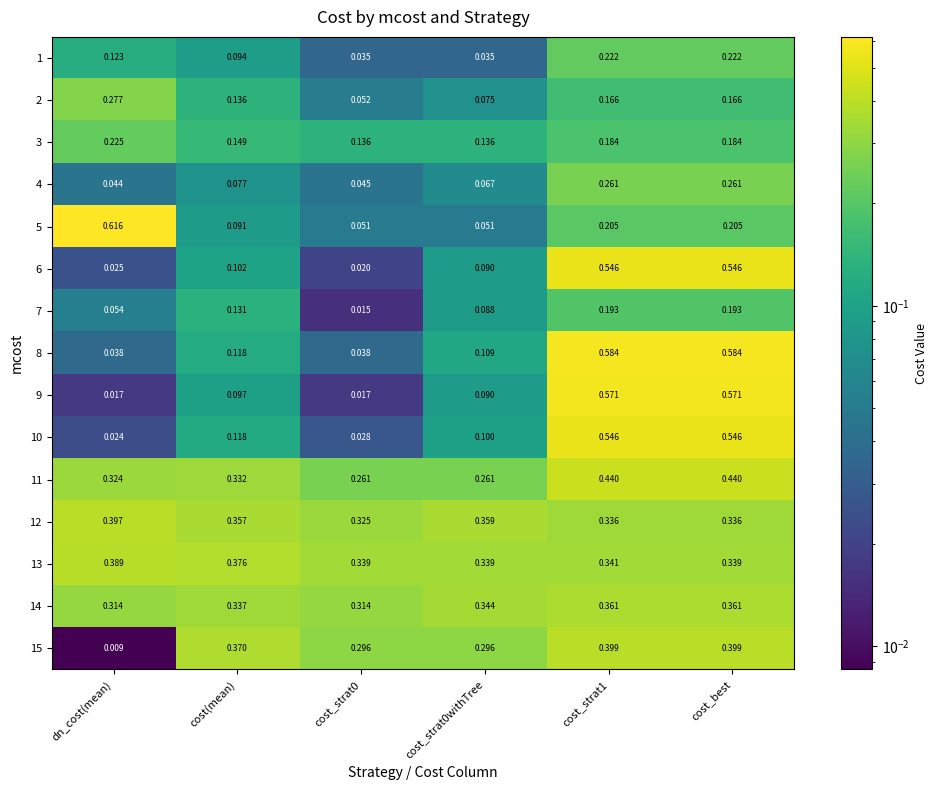

Which series changed the most between dn_cost(mean) and cost_strat0?

5